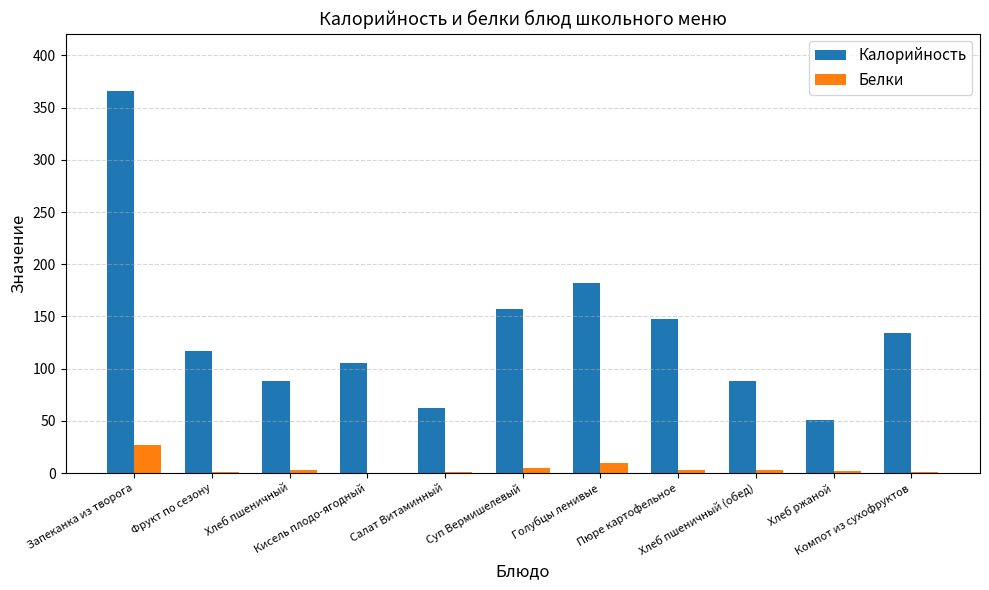

What are all the series names shown in the legend?

Калорийность, Белки